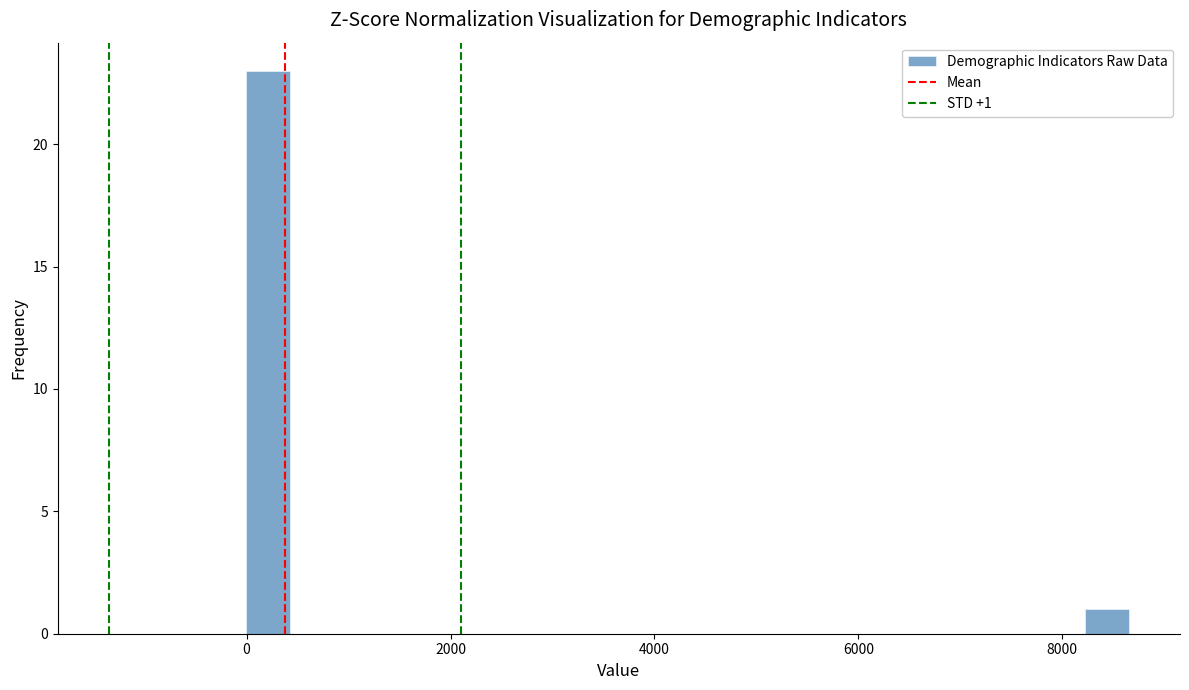

Read against the x-axis, roughly where is the centre of the tallest bar?

200